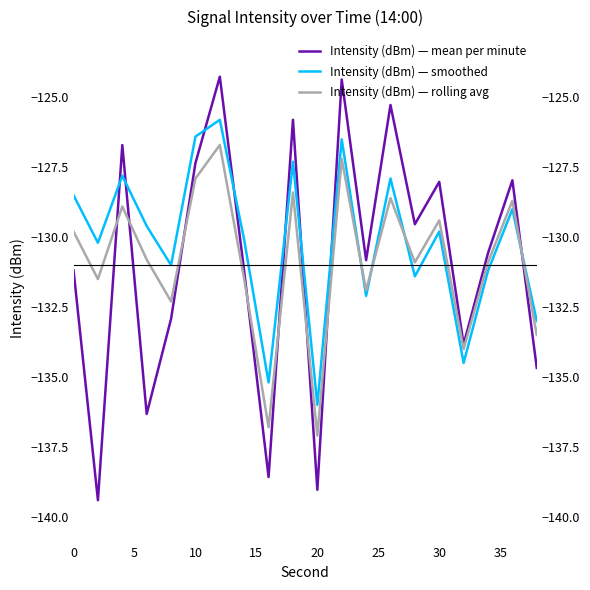

Count the number of categories in the chart.

20